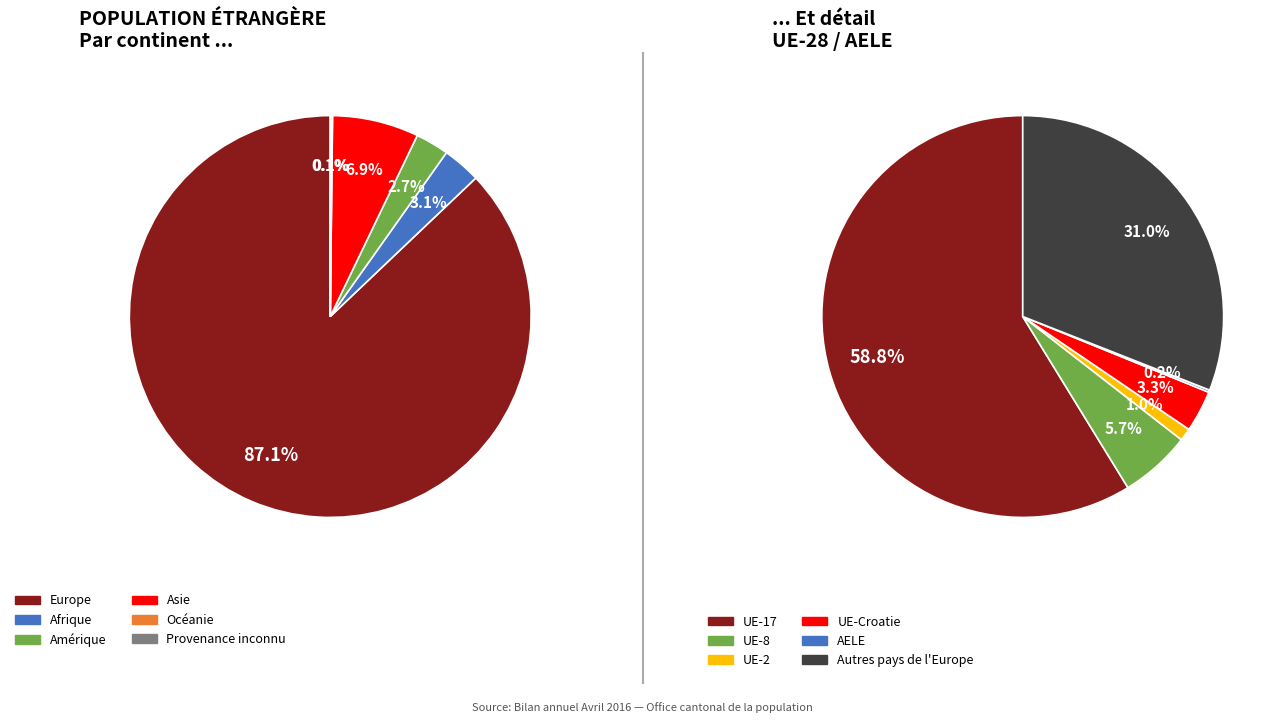

To the nearest percent, what percentage of the pie is Afrique?

3%